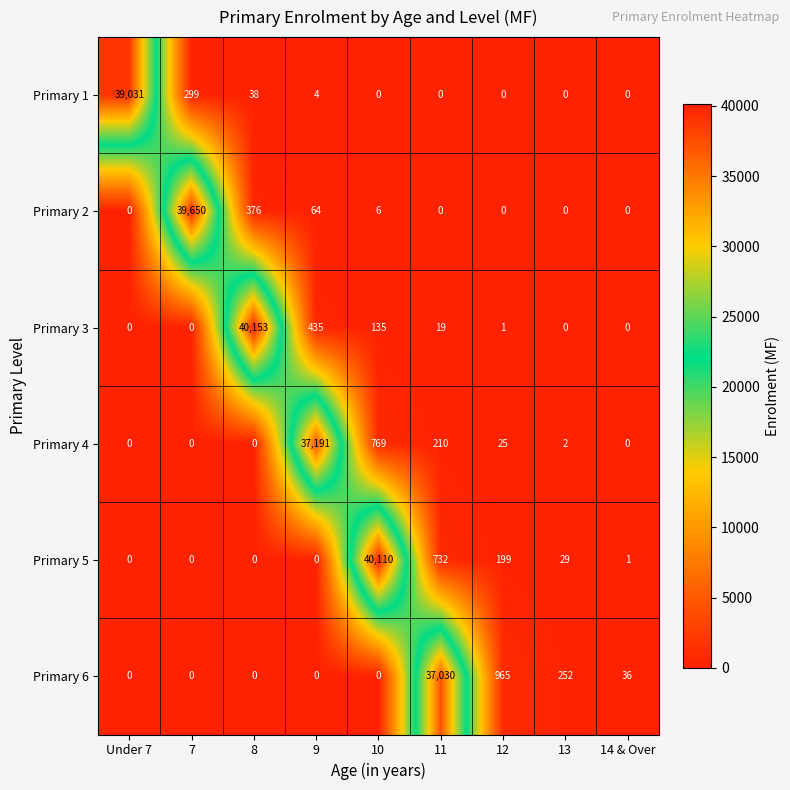

At which label does Primary 5 first exceed 1?

10